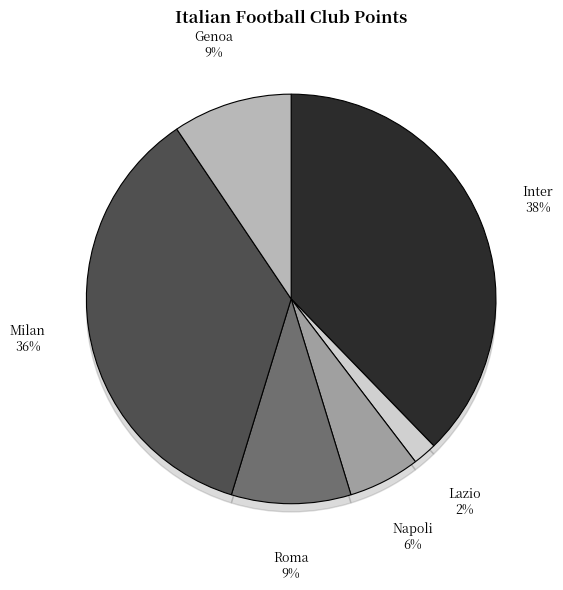

Count the number of slices in the pie.

6